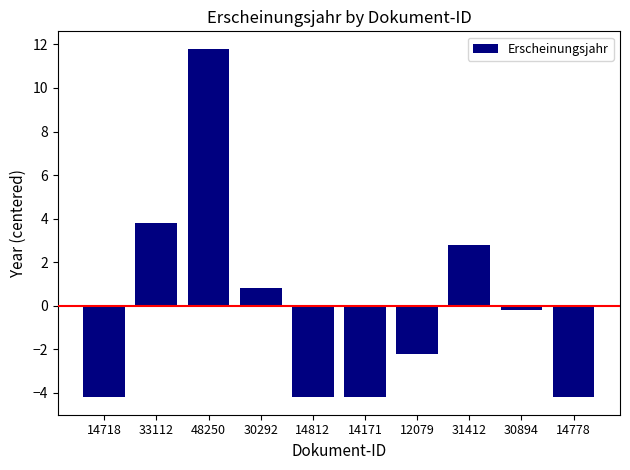

At which label is the value closest to 3?

31412